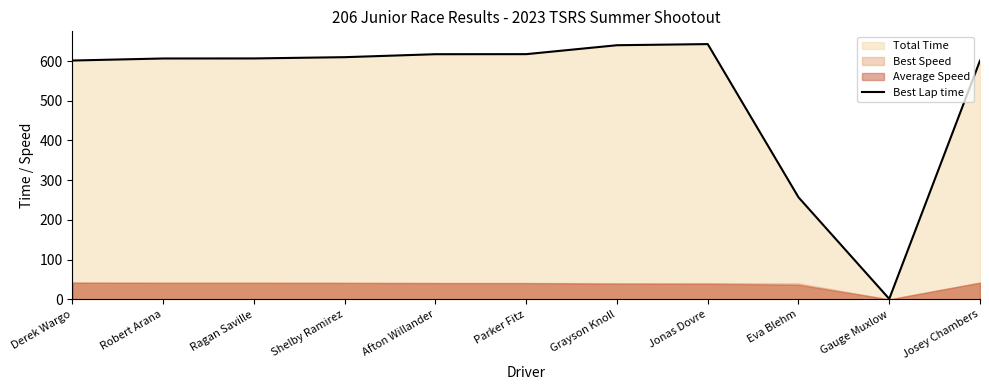

True or false: there are more than 1 points higher than both neighbors.

False